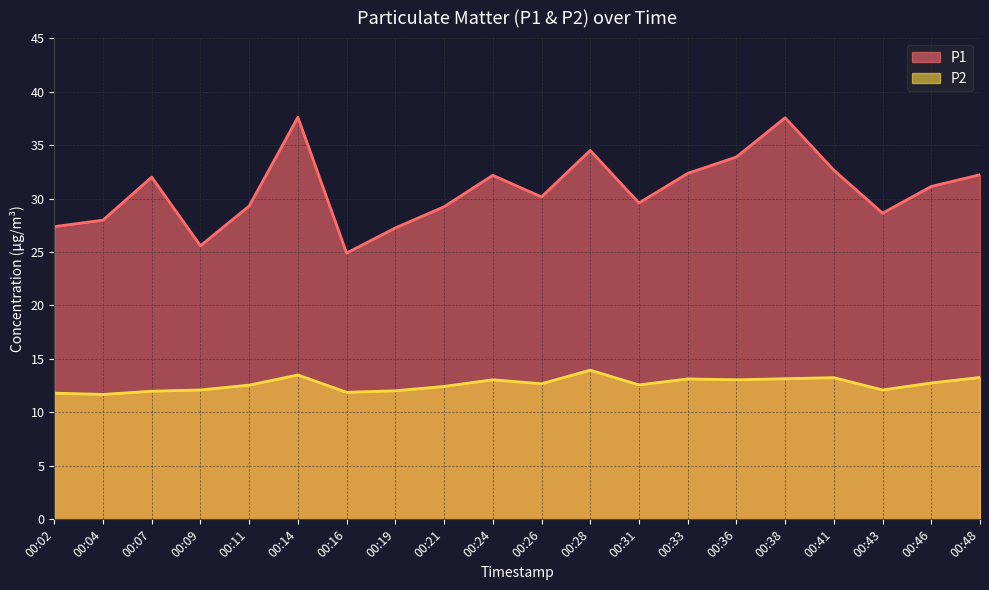

Reading right to left, extract all data points from this chart.

P1: 32.2	31.1	28.6	32.6	37.5	33.9	32.4	29.6	34.5	30.1	32.2	29.2	27.2	24.9	37.6	29.3	25.6	32.0	28.0	27.4
P2: 13.3	12.8	12.1	13.2	13.2	13.1	13.1	12.6	13.9	12.7	13.1	12.4	12.0	11.9	13.5	12.6	12.1	12.0	11.7	11.8